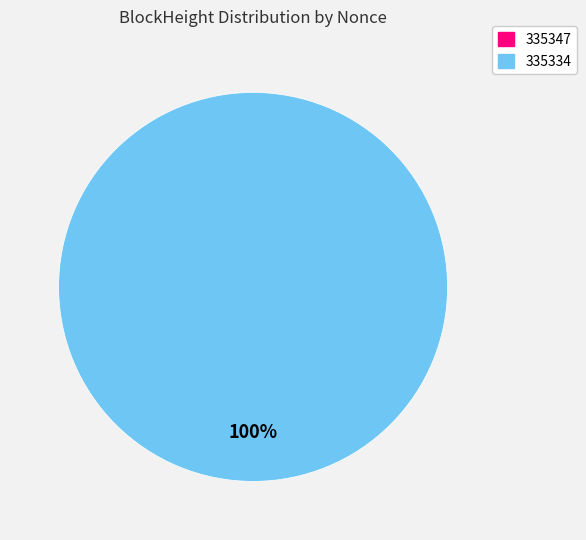

Between 335347 and 335334, which is larger?

335334